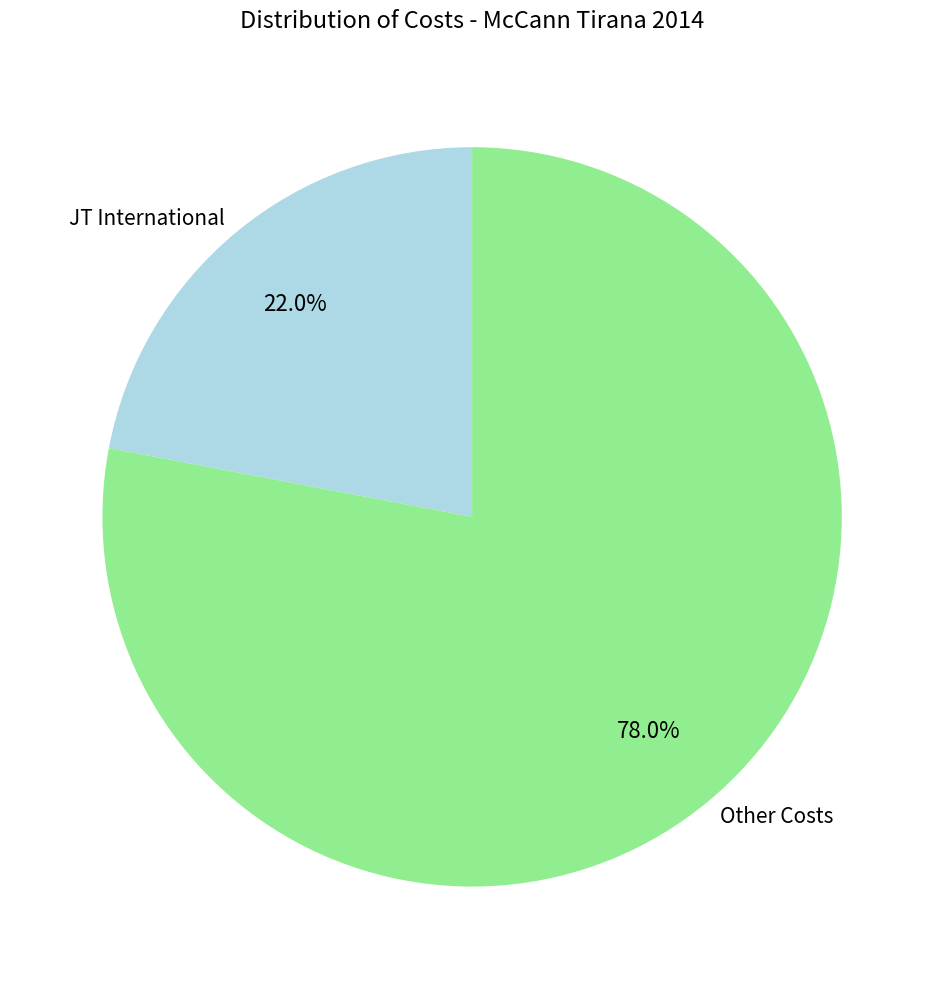

Rank the categories by value from highest to lowest.

Other Costs, JT International